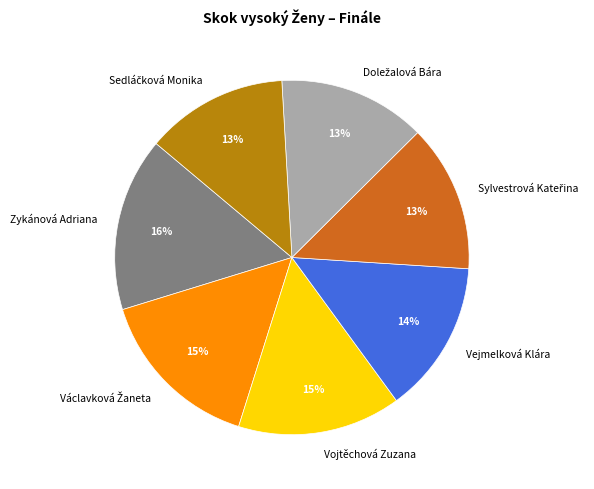

To the nearest percent, what portion does Vejmelková Klára represent?

14%